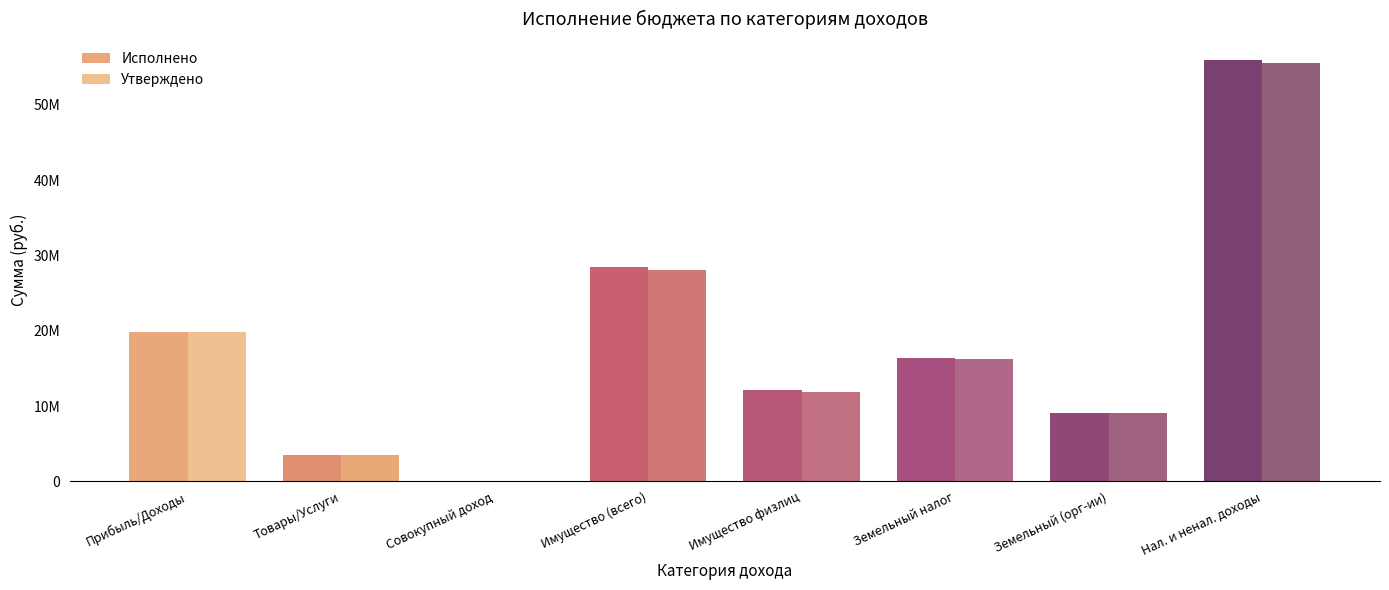

Reading left to right, what are all the values shown in this chart?

Исполнено: Прибыль/Доходы=19866450.6	Товары/Услуги=3531255.4	Совокупный доход=48275.3	Имущество (всего)=28423621.1	Имущество физлиц=12078019.2	Земельный налог=16345602.0	Земельный (орг-ии)=9073742.2	Нал. и ненал. доходы=55950415.2
Утверждено: Прибыль/Доходы=19858000.0	Товары/Услуги=3530000.0	Совокупный доход=48000.0	Имущество (всего)=28098000.0	Имущество физлиц=11897000.0	Земельный налог=16201000.0	Земельный (орг-ии)=9051000.0	Нал. и ненал. доходы=55603317.8